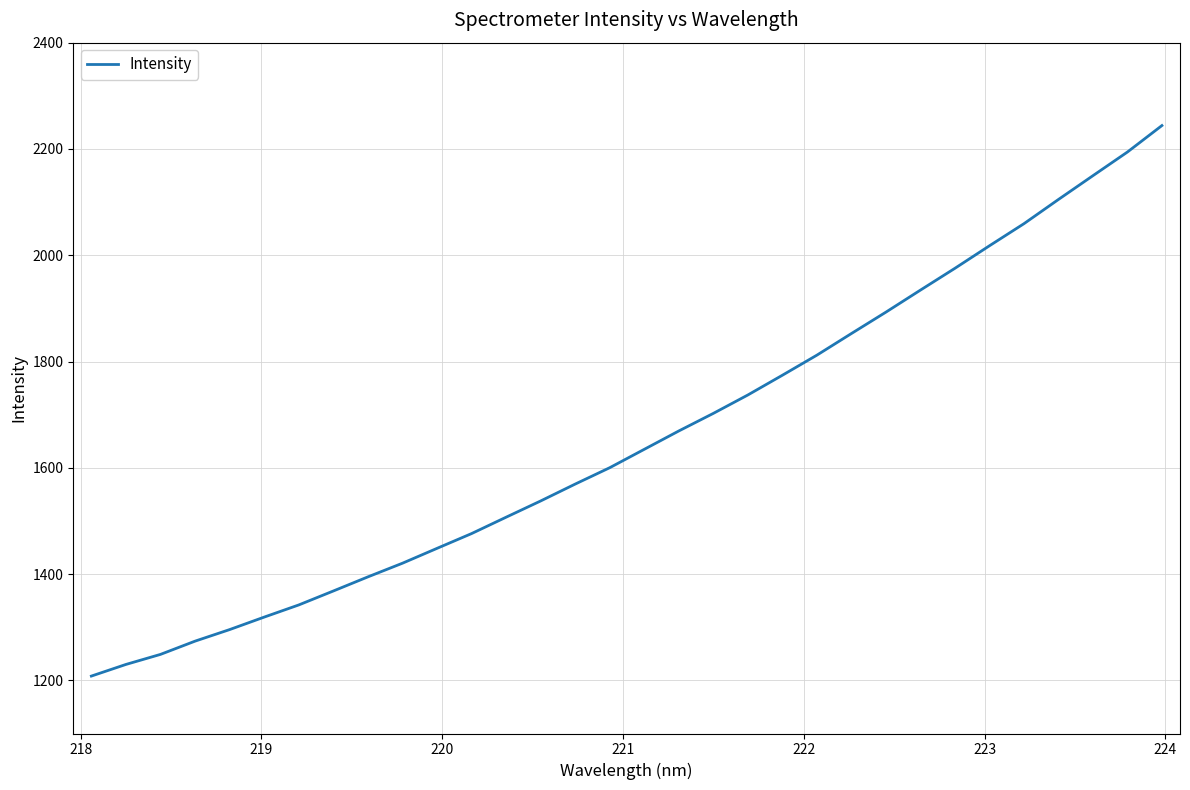

What is the maximum value shown in the chart?

2244.0